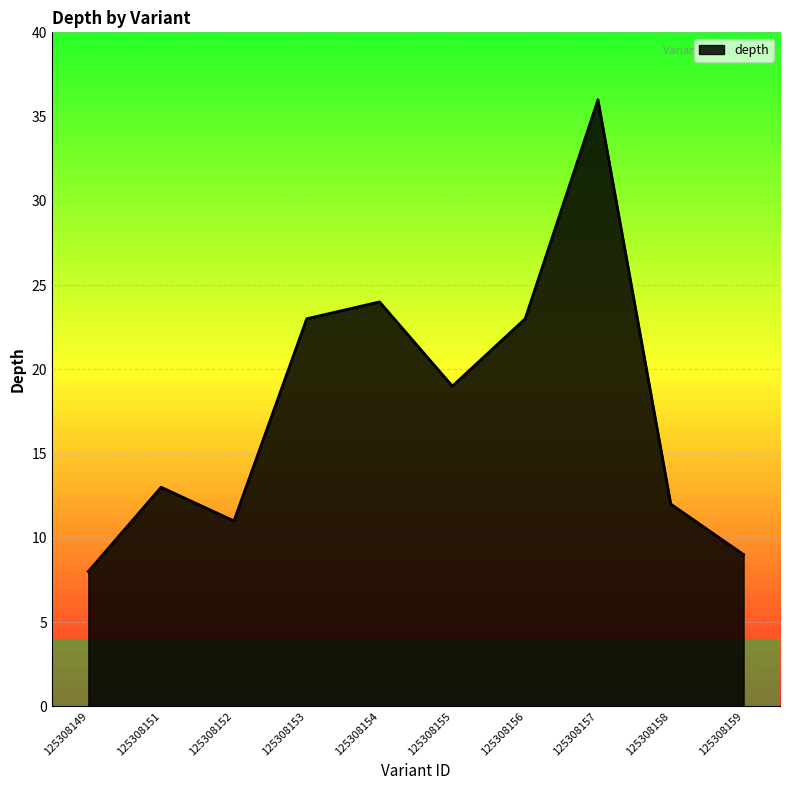

Does the chart have visible grid lines?

Yes